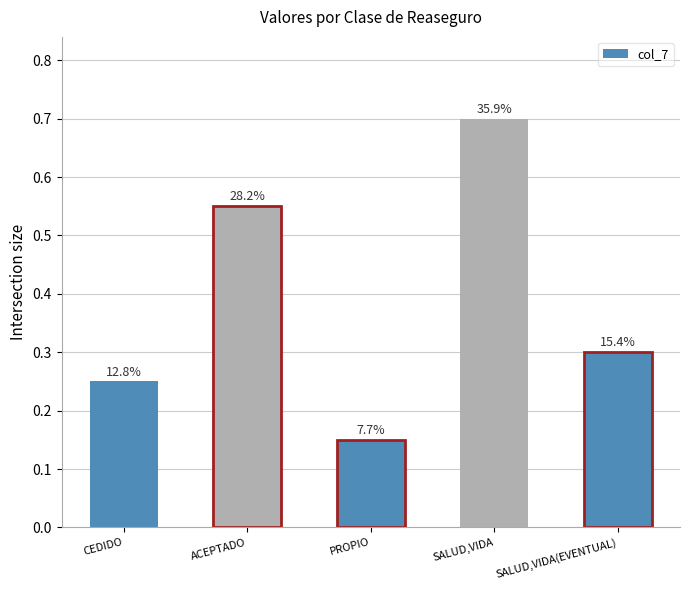

At which label is the value closest to 0?

PROPIO